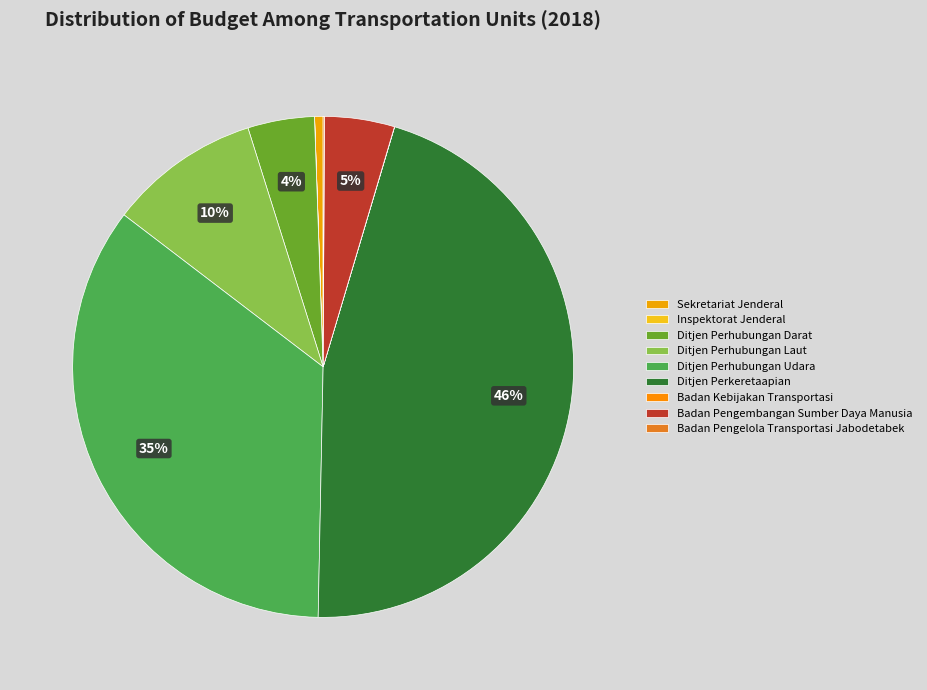

Which category has the smallest portion of the pie?

Inspektorat Jenderal